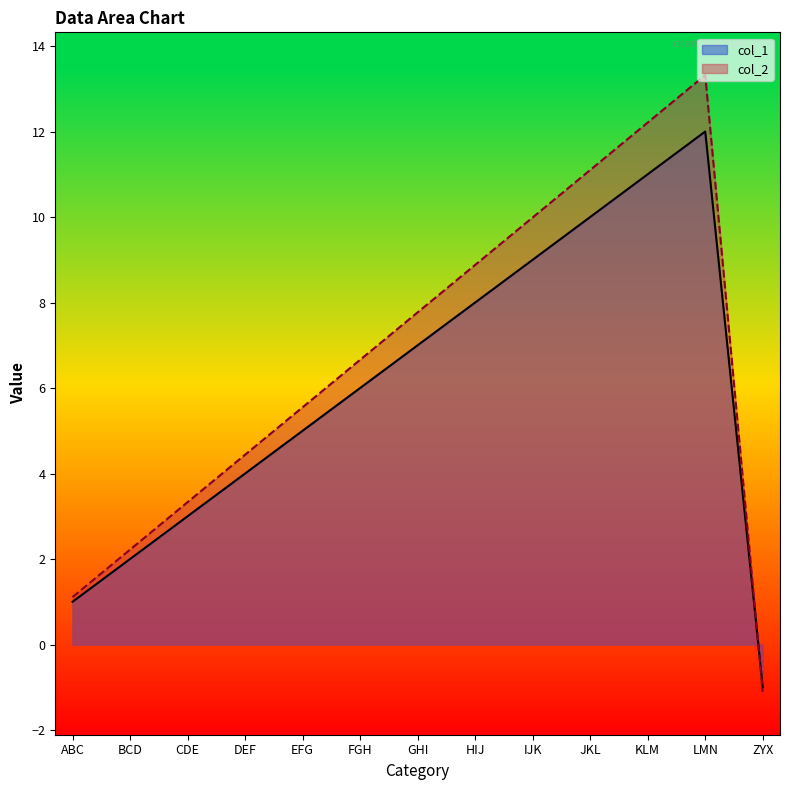

Which series ends up on top after the final intersection of col_2 and col_1?

col_1